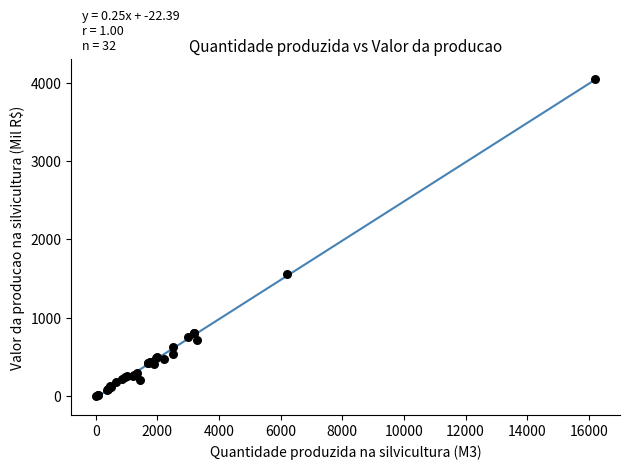

What Y value in the scatter plot is closest to 2025?

1550